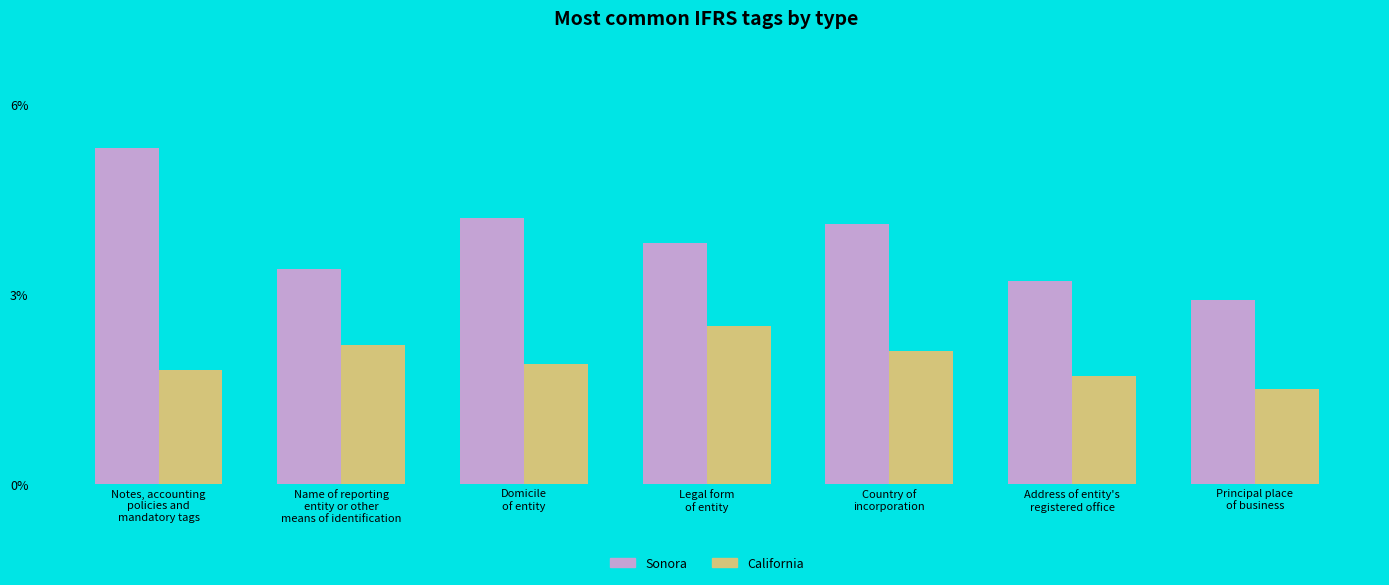

What are all the series names shown in the legend?

Sonora, California